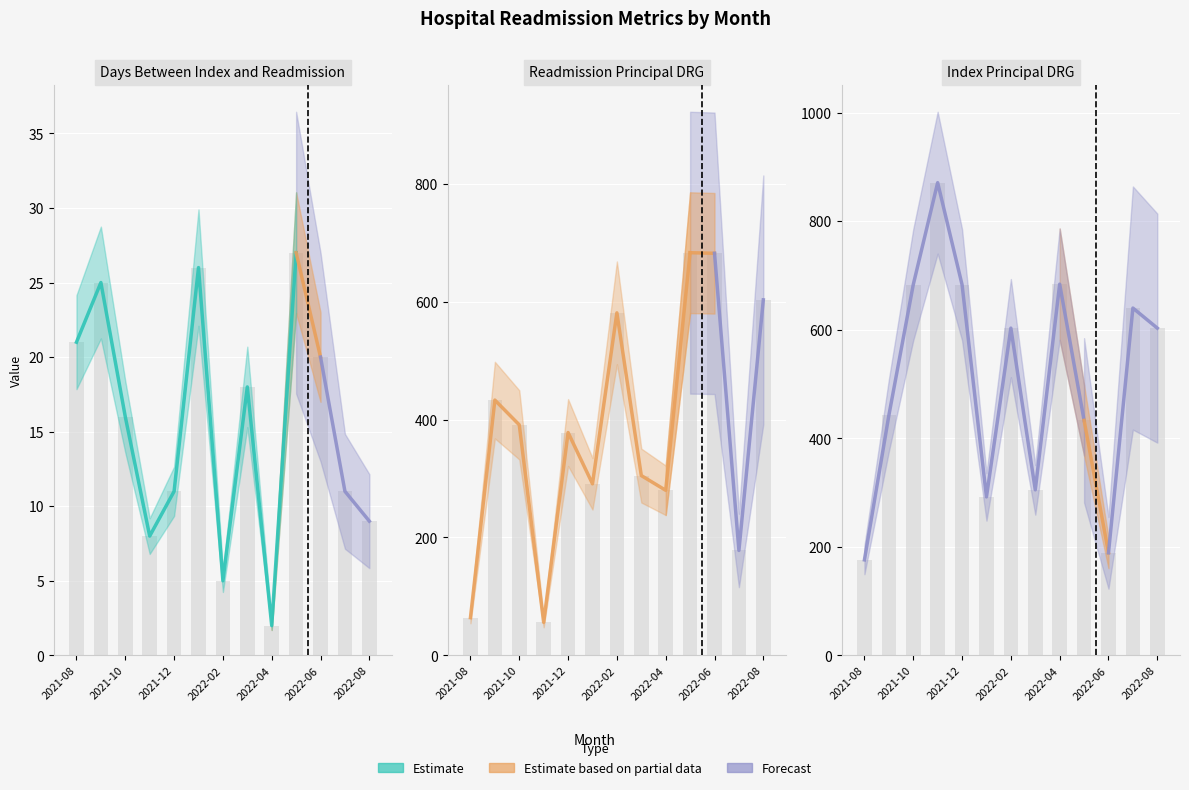

What is the total value across all series at 2022-05?

1143